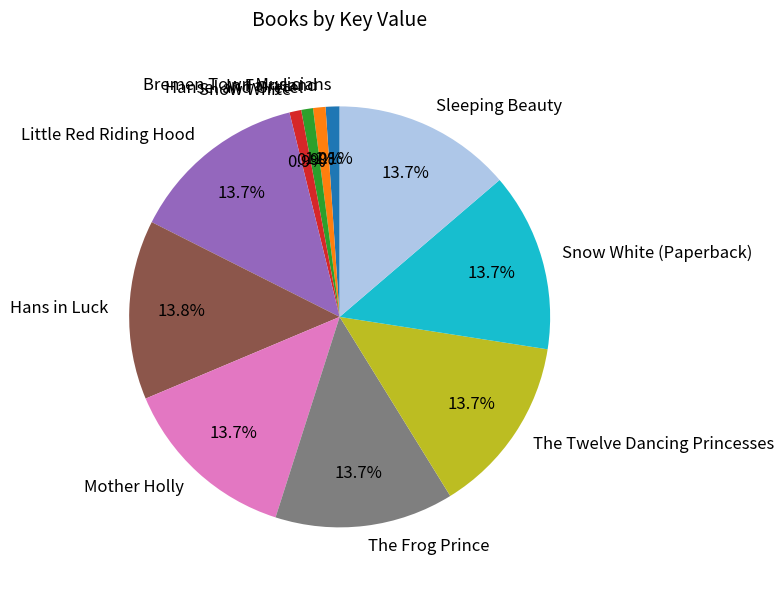

What percentage is the Snow White (Paperback) slice, to the nearest percent?

14%